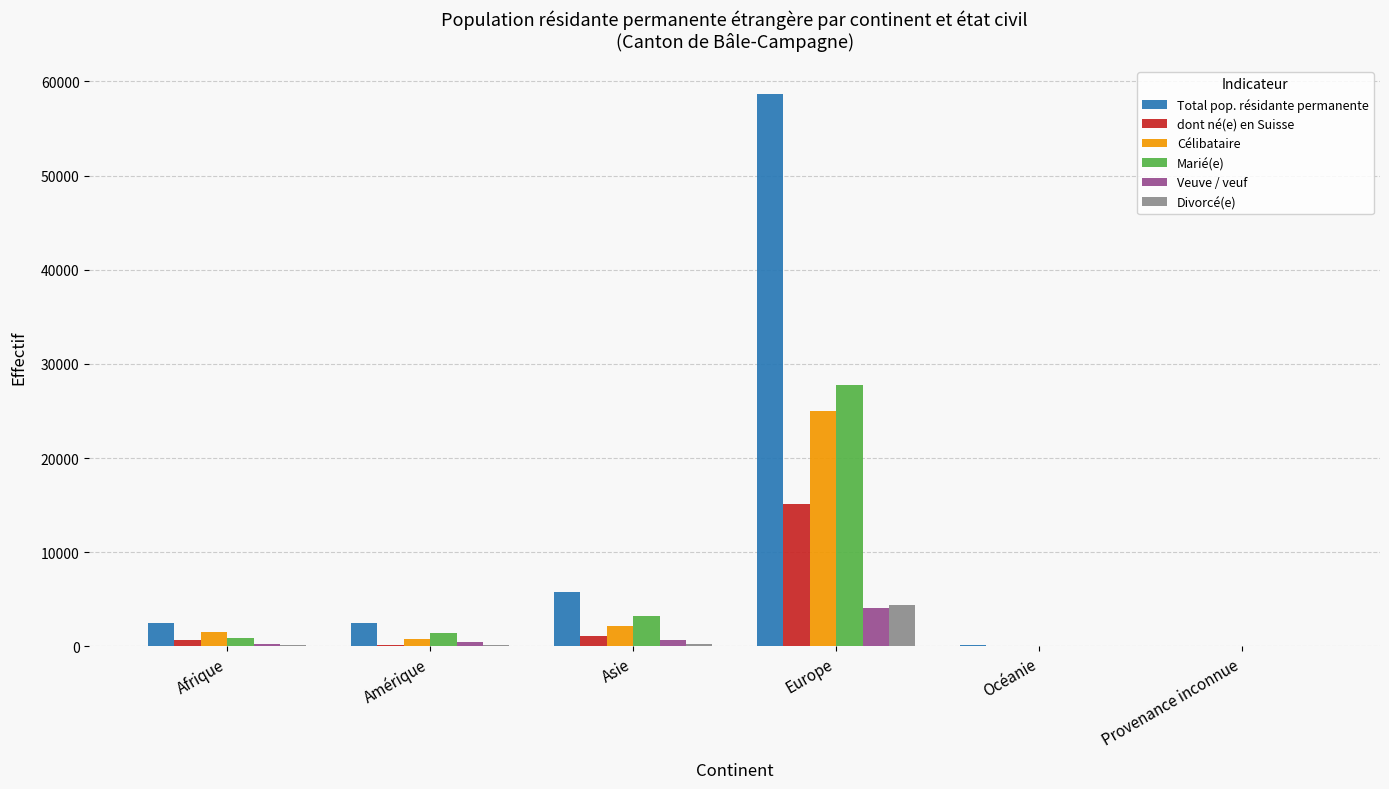

What is the sum of all Veuve / veuf values?

5537